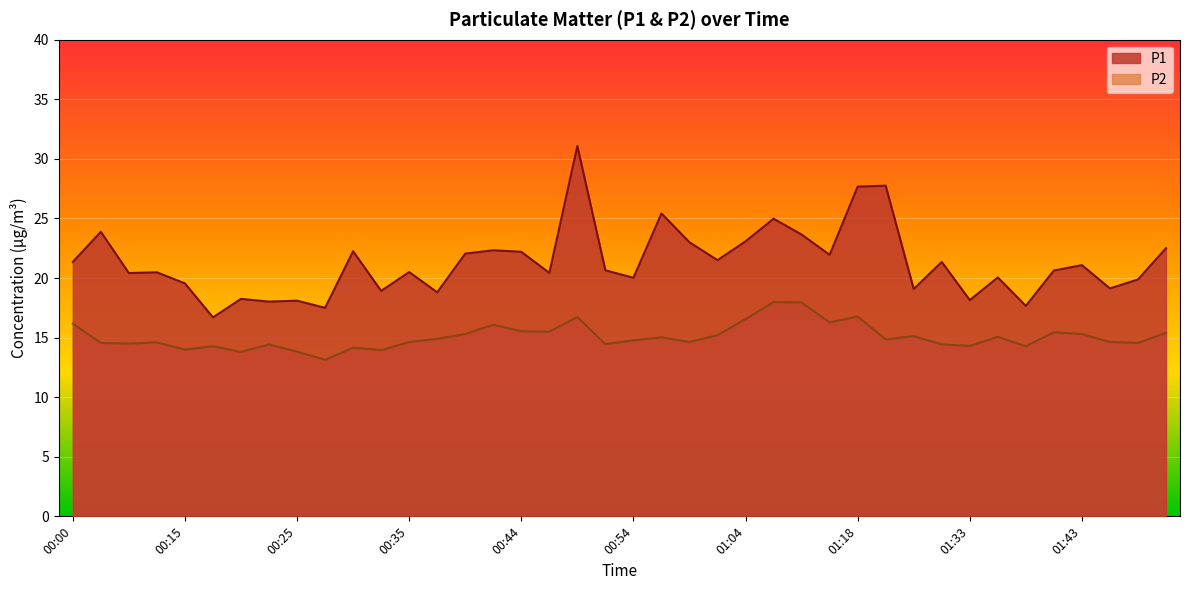

In P2, how many points are lower than both neighbors (excluding endpoints)?

13